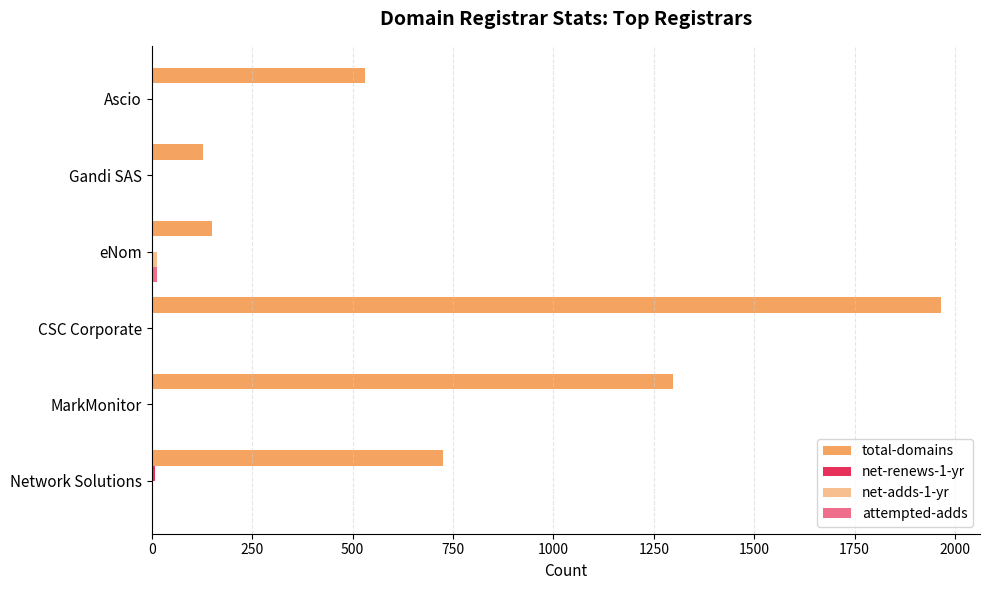

Reading left to right, extract all data points from this chart.

total-domains: 726	1298	1964	151	128	532
net-renews-1-yr: 7	1	0	0	2	0
net-adds-1-yr: 0	1	3	13	4	1
attempted-adds: 0	2	4	14	3	1